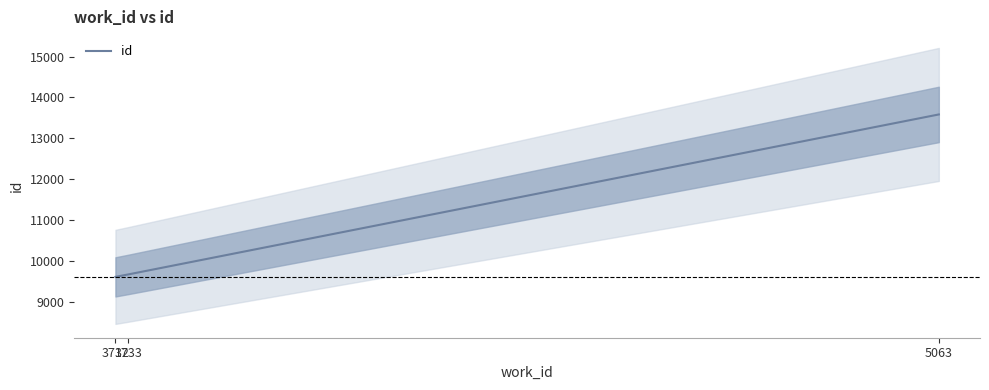

List the labels in order of value, smallest first.

3712, 3733, 5063